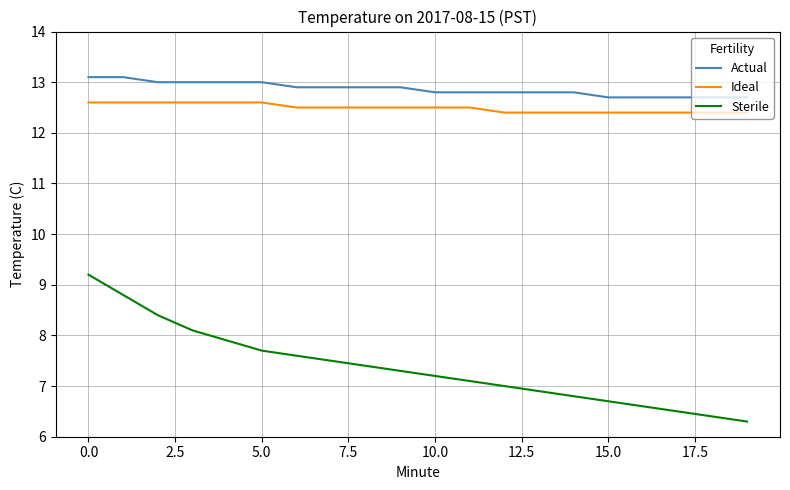

What is the maximum value for Sterile?

9.2